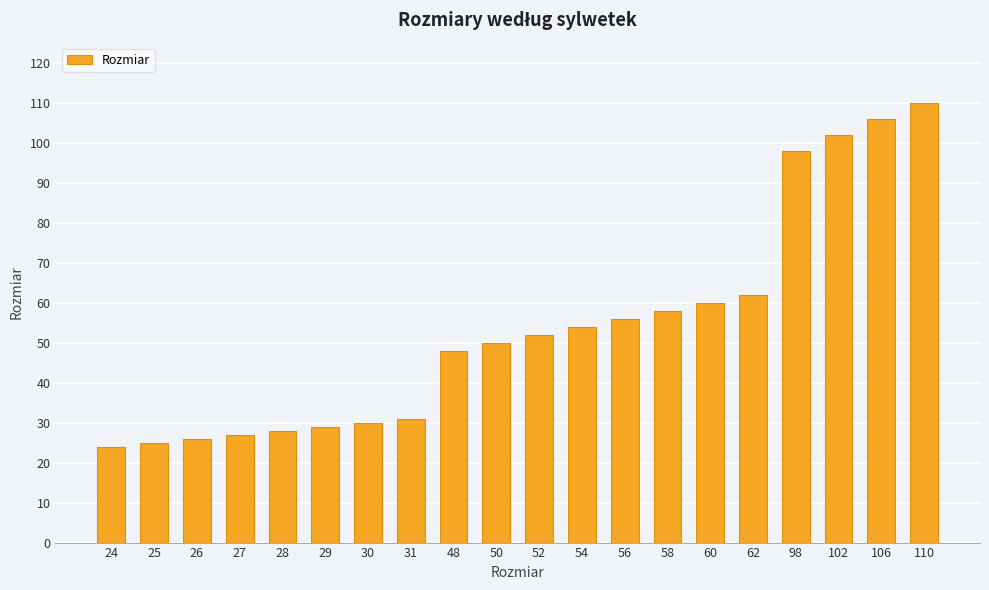

What is the change in value from 28 to 60?

+32